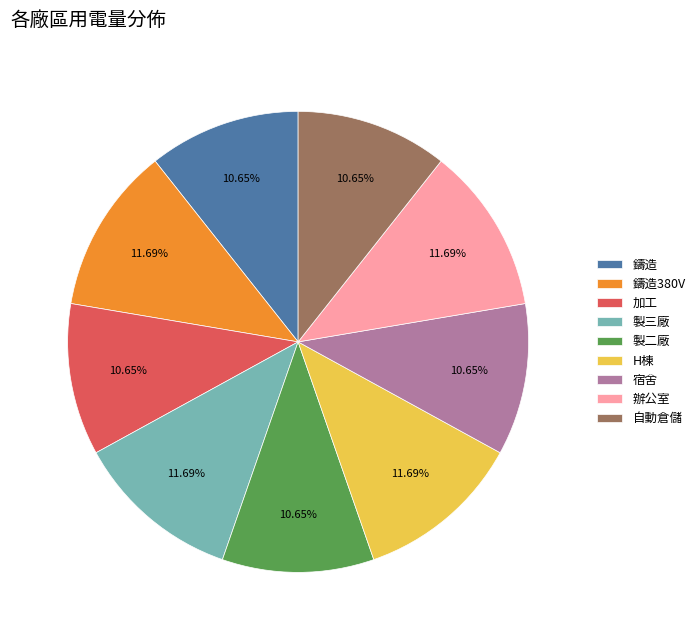

How many slices are in this pie chart?

9